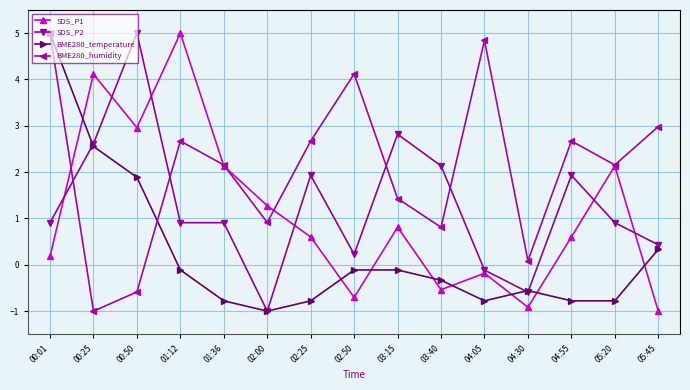

What is the sum of all SDS_P1 values?

16.5